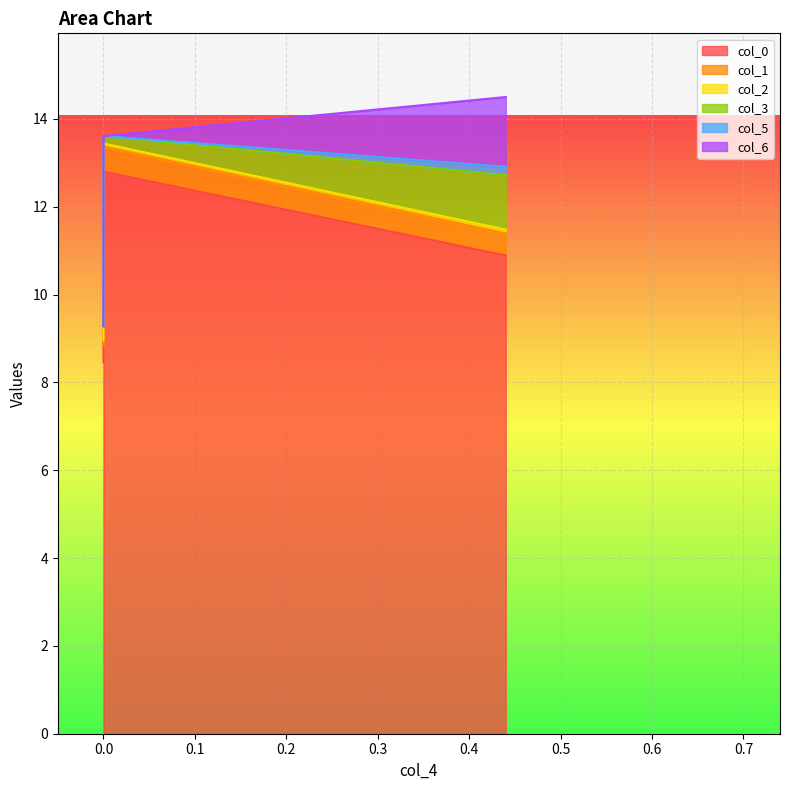

How many values in the col_0 series exceed 10?

2